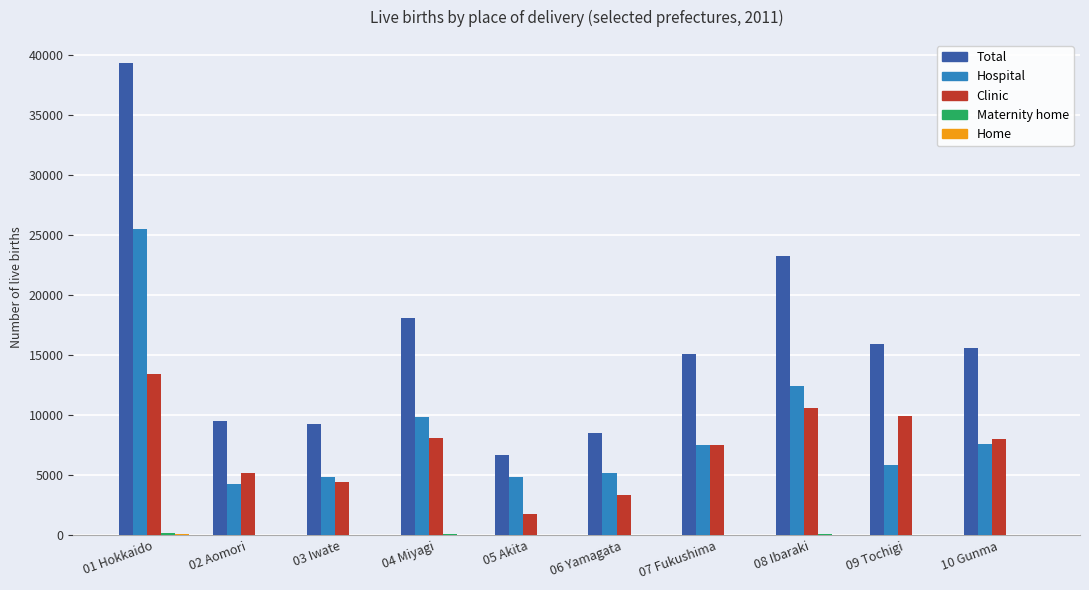

Which series has the widest spread of values?

Total